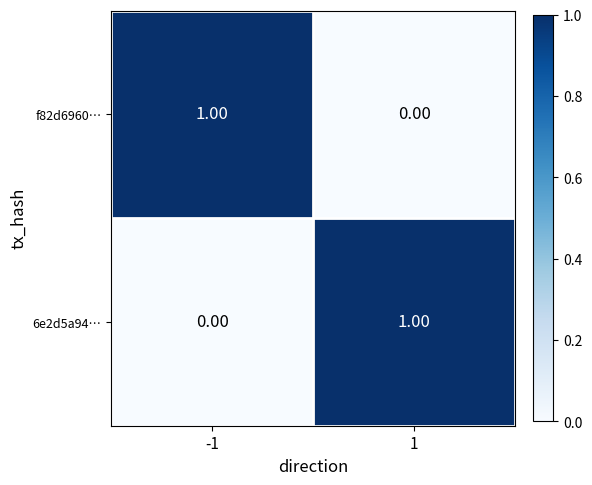

At 1, list the series in order from largest to smallest.

6e2d5a94…, f82d6960…